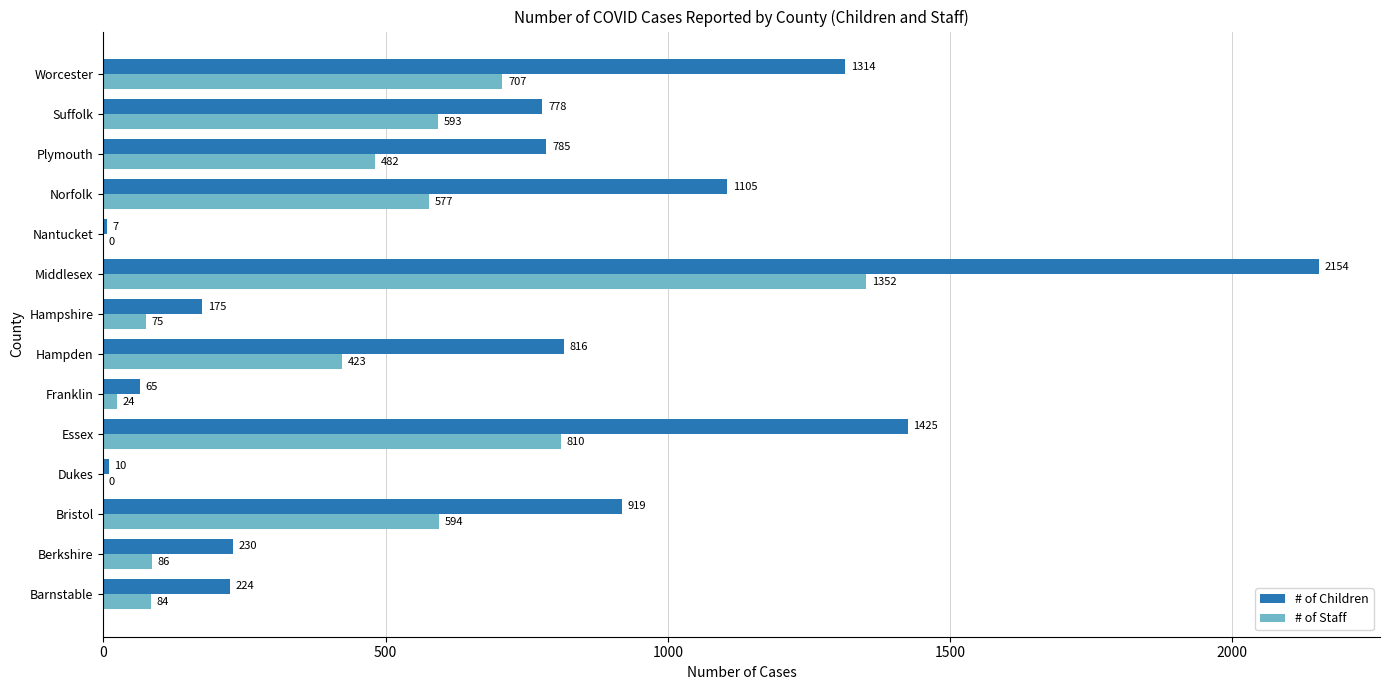

What is the sum of the # of Children values at Nantucket and Hampden?

823